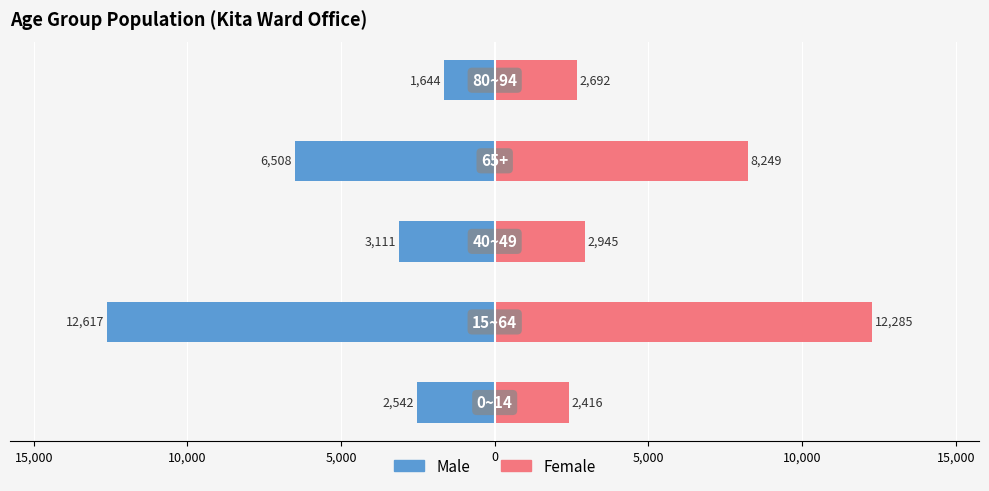

What is the highest value of the Female series?

12285